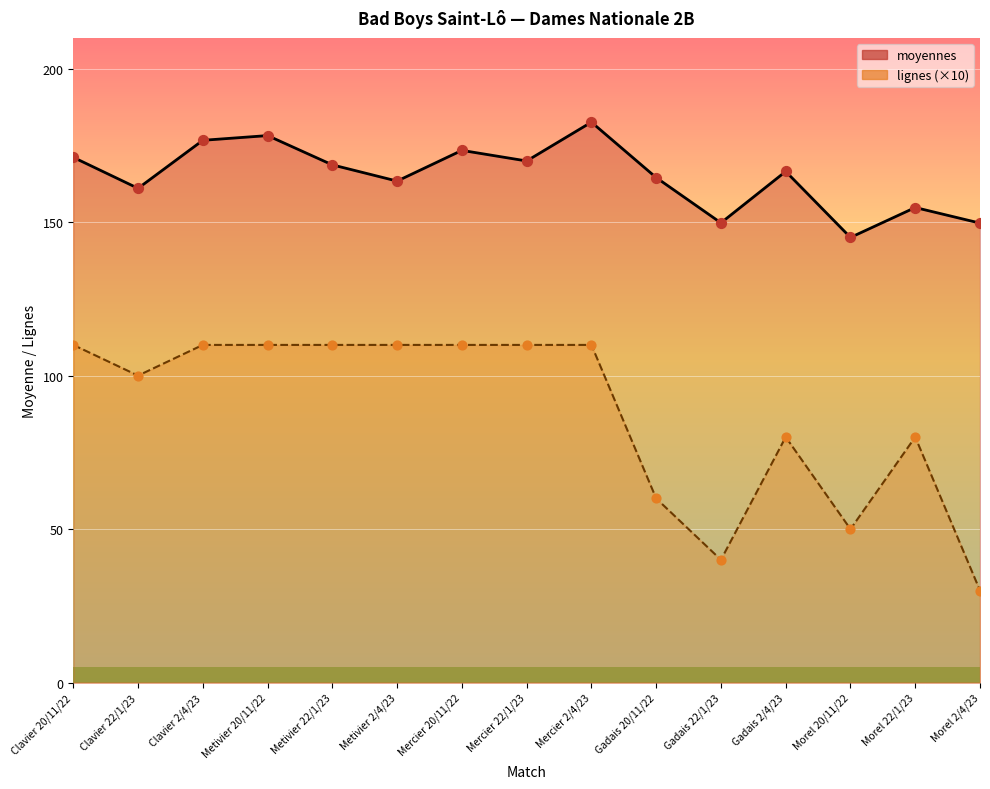

What is the total value across all series at Metivier 2/4/23?

273.4